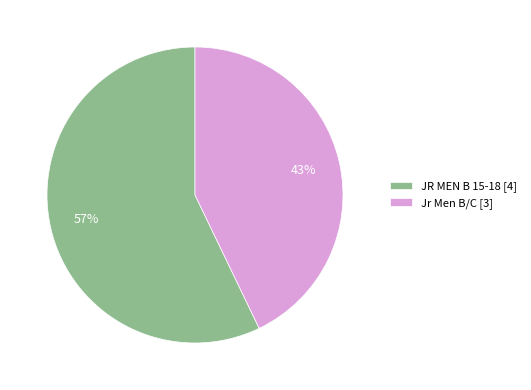

To the nearest percent, what is the combined percentage of Jr Men B/C and JR MEN B 15-18?

100%